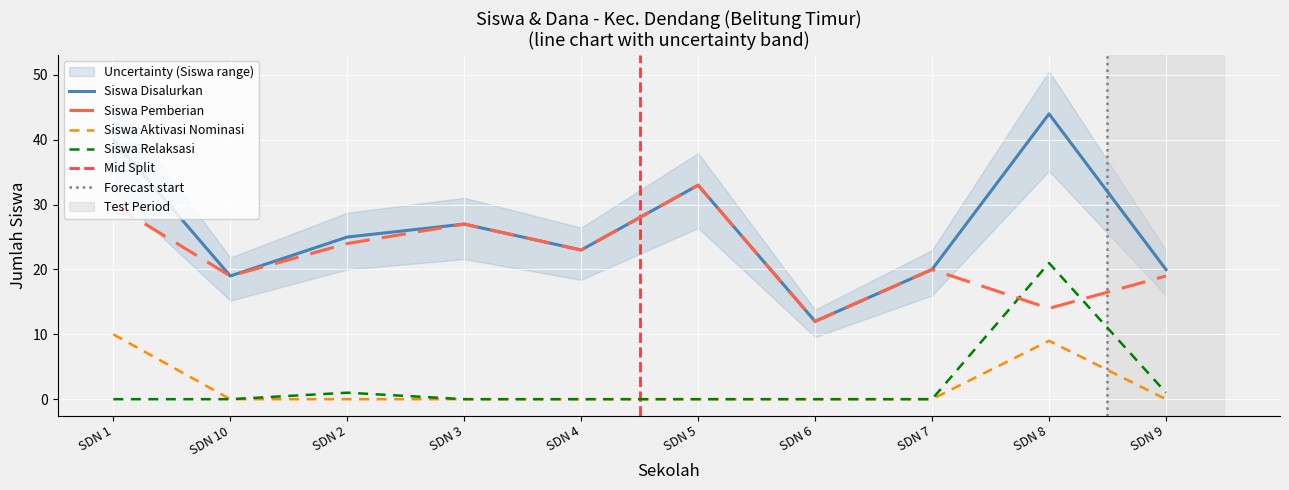

True or false: Siswa Disalurkan and Siswa Relaksasi intersect in this chart.

False